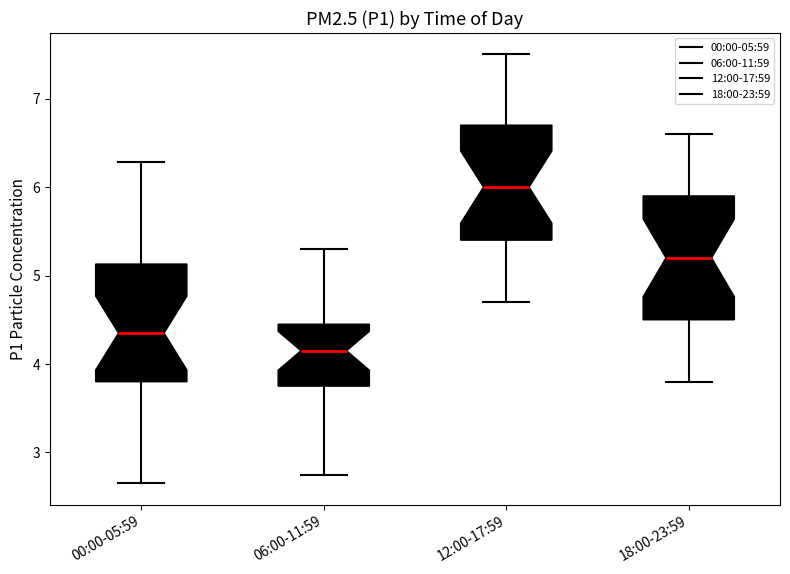

Reading left to right, transcribe this box plot: for each box, give where its median line is, the range the box spans, and where its two whiskers end, as read against the y-axis. The values are not printed on the chart, so give them approximately, as read against the axis.

00:00-05:59: median 4.4, box 3.8 to 5.1, whiskers 2.7 to 6.3
06:00-11:59: median 4.2, box 3.8 to 4.5, whiskers 2.8 to 5.3
12:00-17:59: median 6.0, box 5.4 to 6.7, whiskers 4.7 to 7.5
18:00-23:59: median 5.2, box 4.5 to 5.9, whiskers 3.8 to 6.6